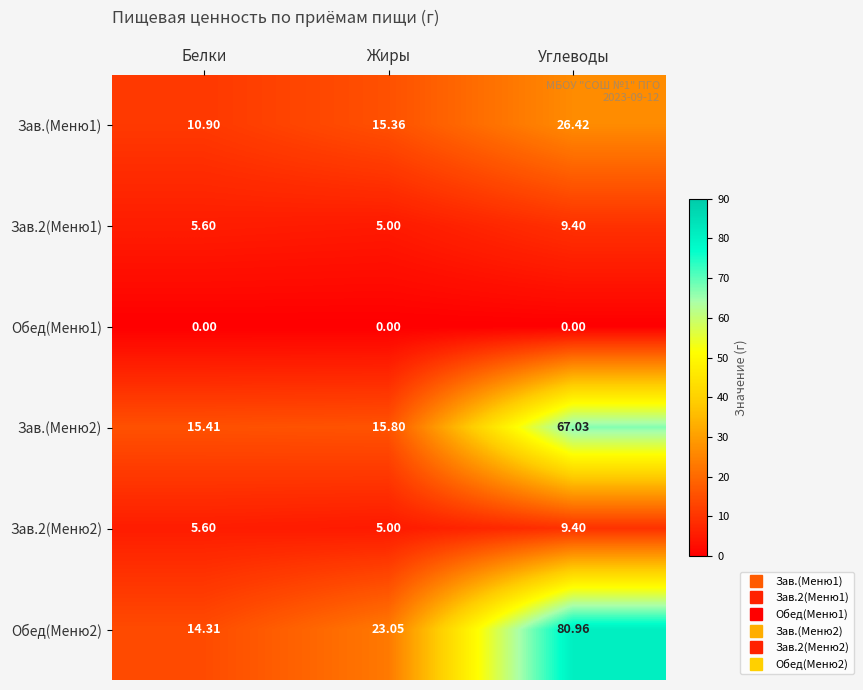

Where does the Зав.(Меню1) series first go above 15?

Жиры